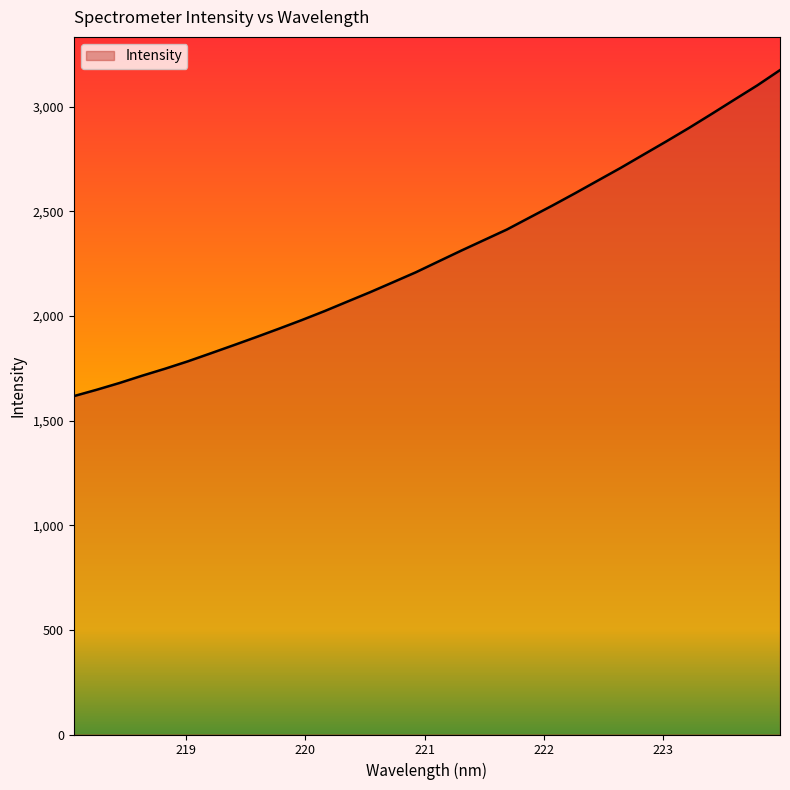

What is the maximum value shown in the chart?

3175.5